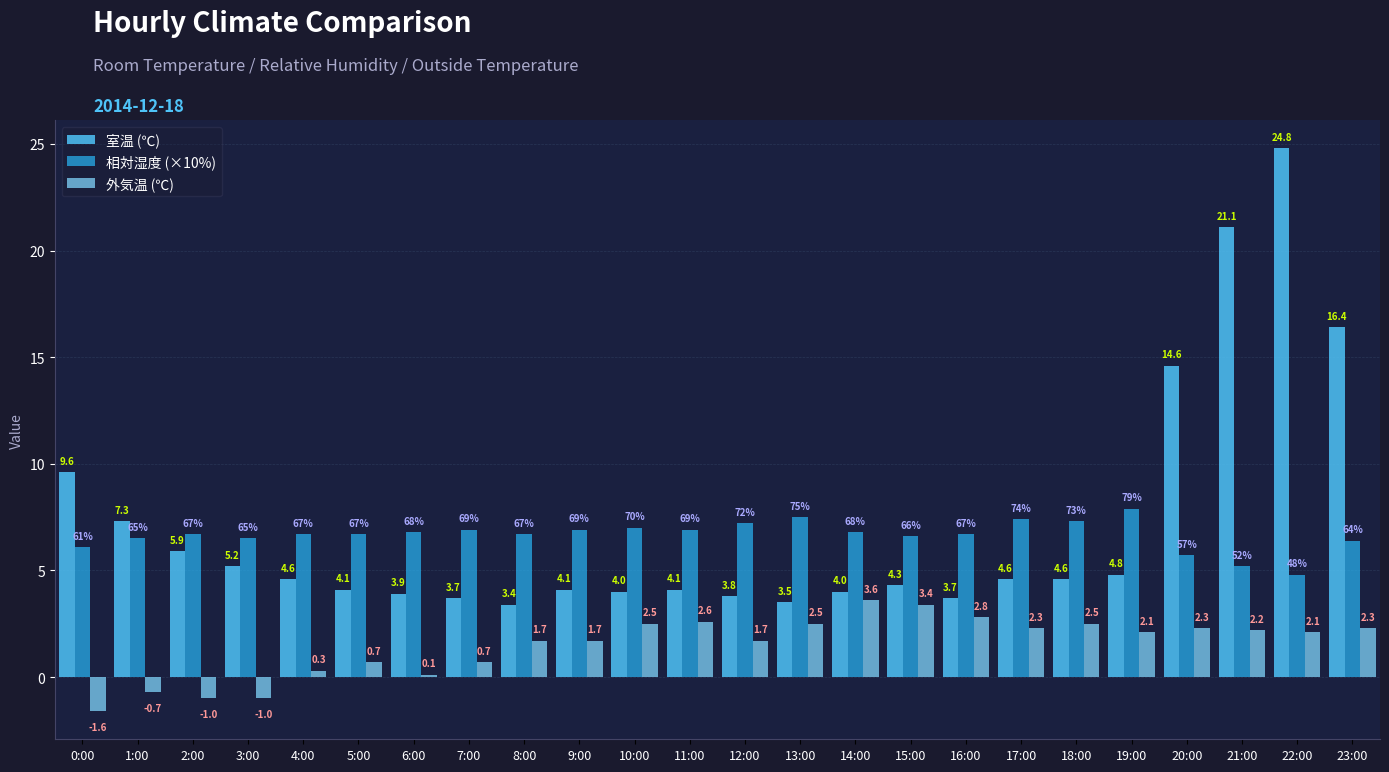

How many groups of bars are there?

24